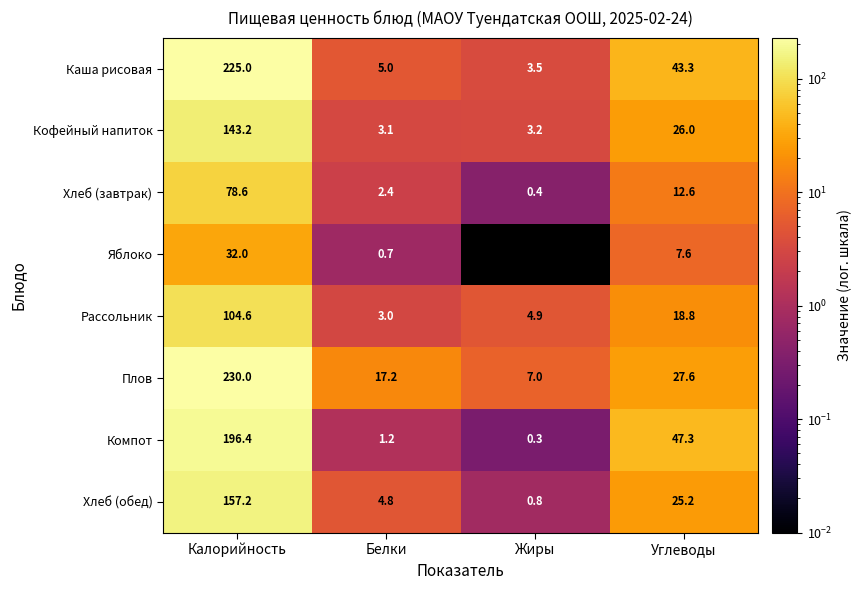

Which category has the lowest value in the Хлеб (обед) series?

Жиры